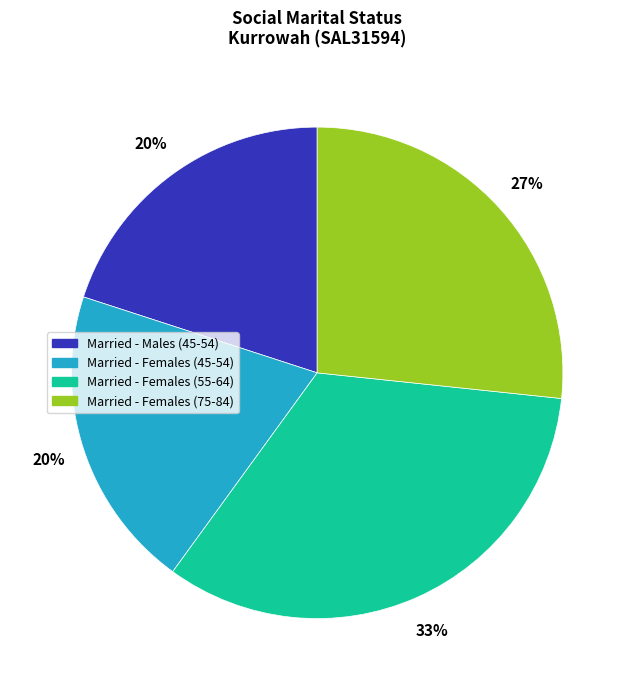

To the nearest percent, what is the difference between the largest and smallest slice percentages?

13%